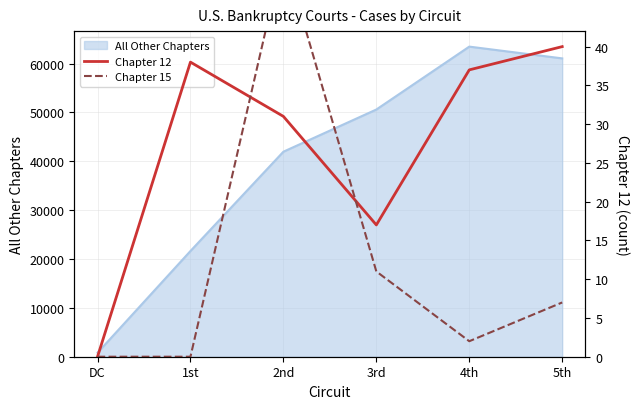

Is it true that Chapter 12 equals 15 at 2nd?

False